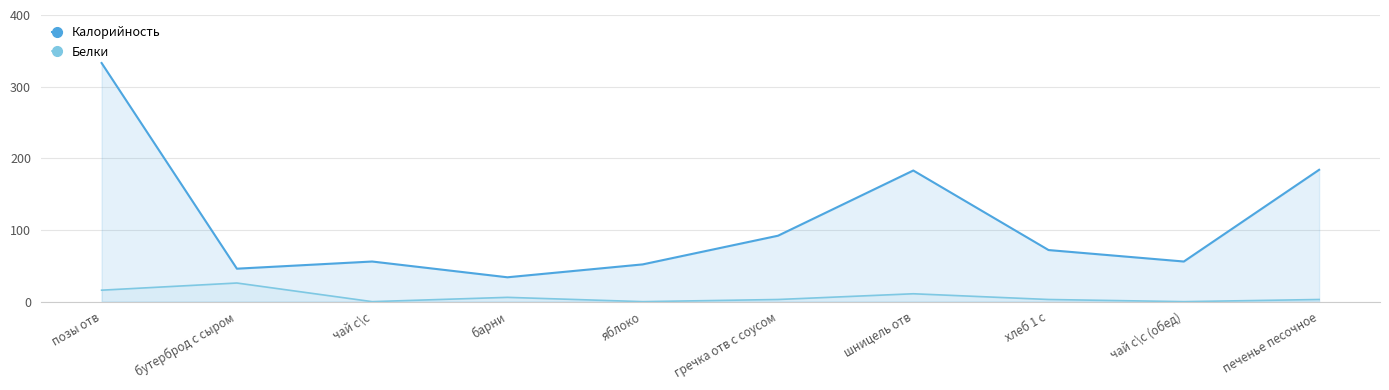

Count the number of data series in this chart.

2